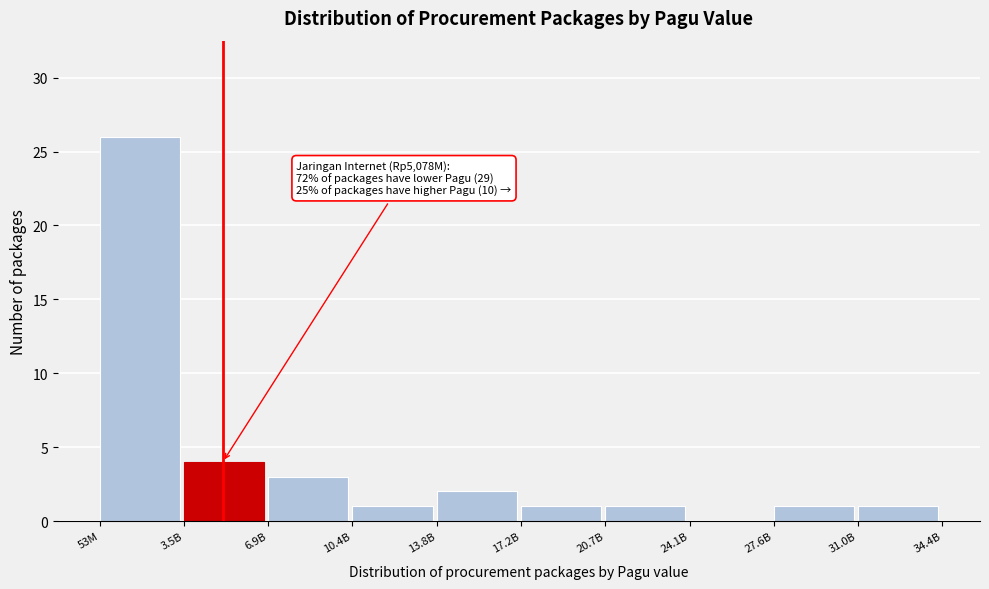

Reading left to right, transcribe all the data shown in this chart.

53M=26	3.5B=4	6.9B=3	10.4B=1	13.8B=2	17.2B=1	20.7B=1	24.1B=0	27.6B=1	31.0B=1